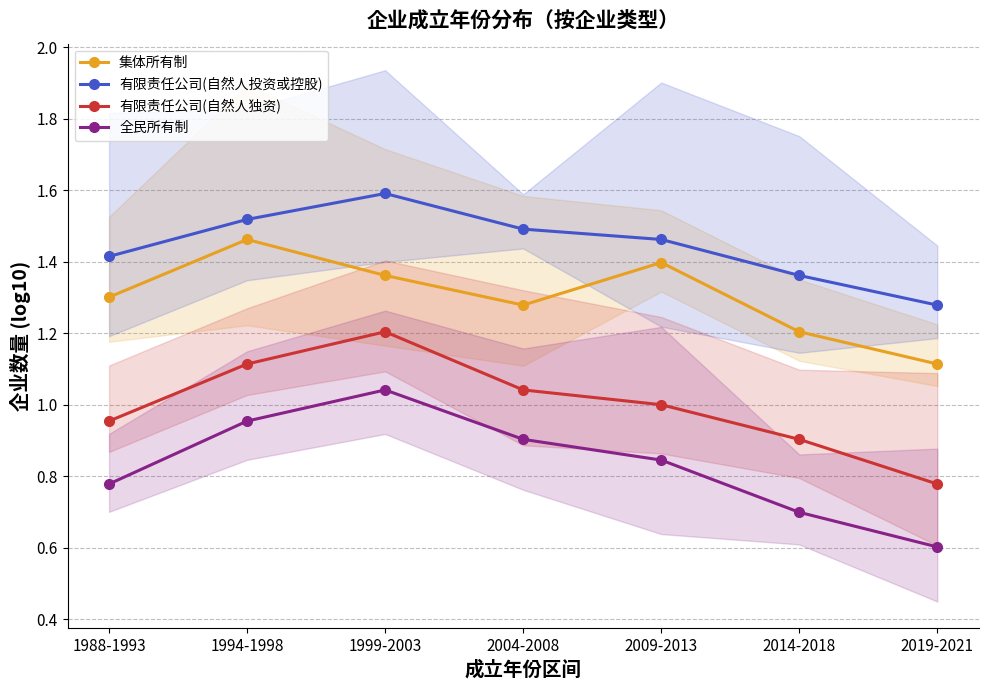

The value of 全民所有制 at 2004-2008 is 0.9. True or false?

True